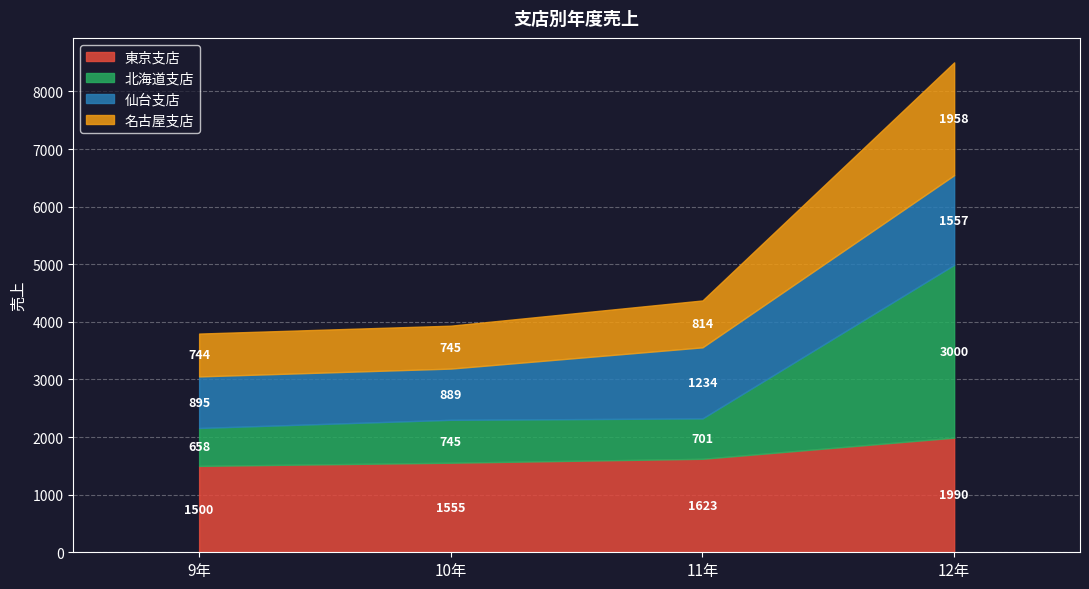

How many times do 東京支店 and 北海道支店 cross each other?

1